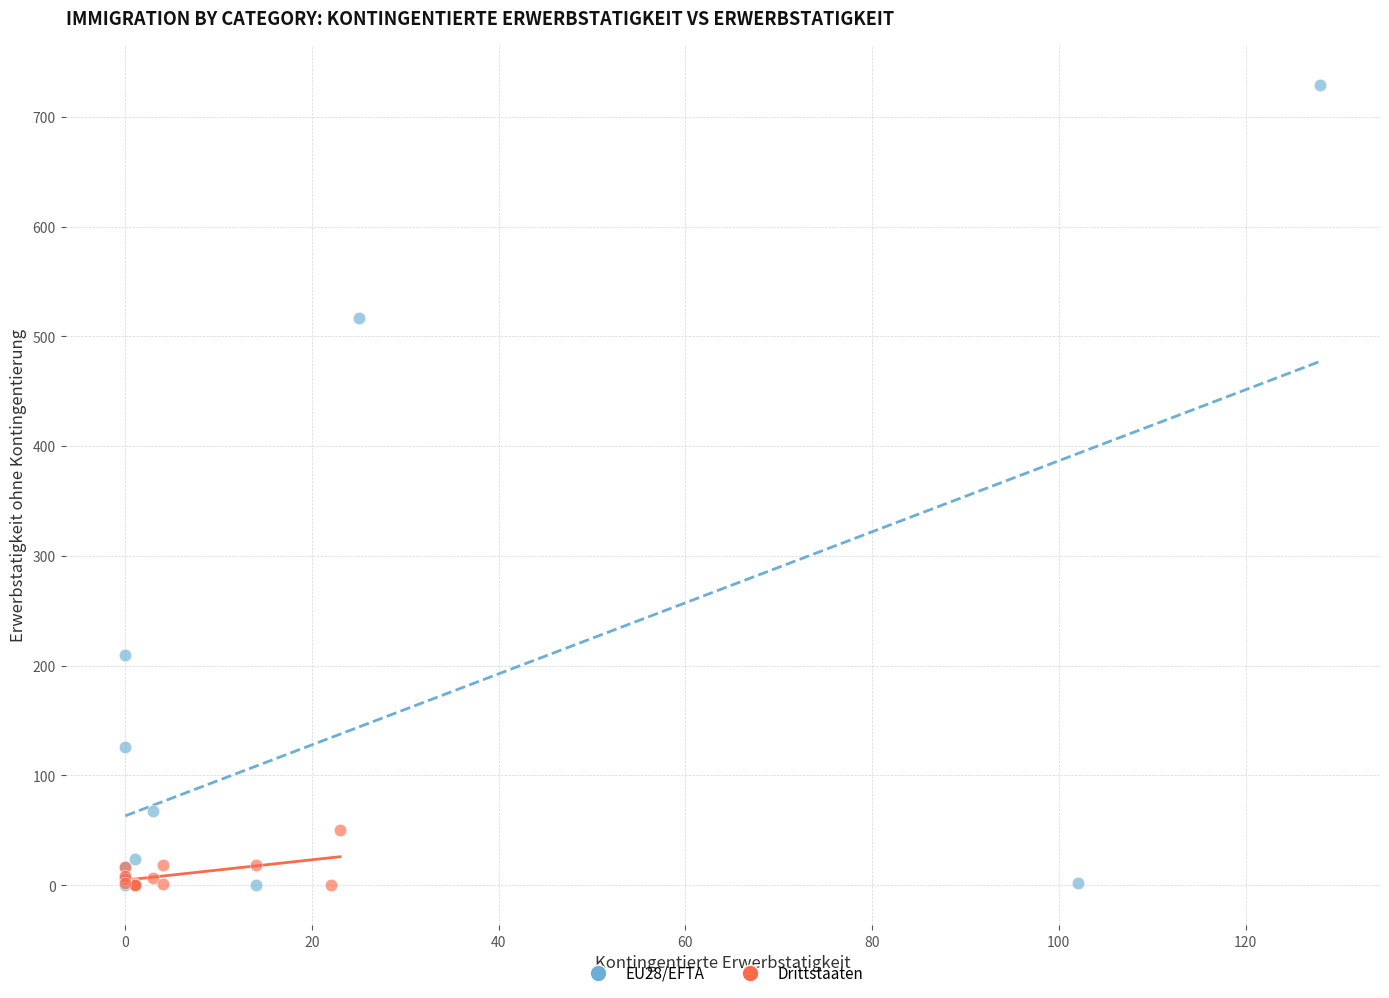

Which series reaches the maximum Y coordinate?

EU28/EFTA